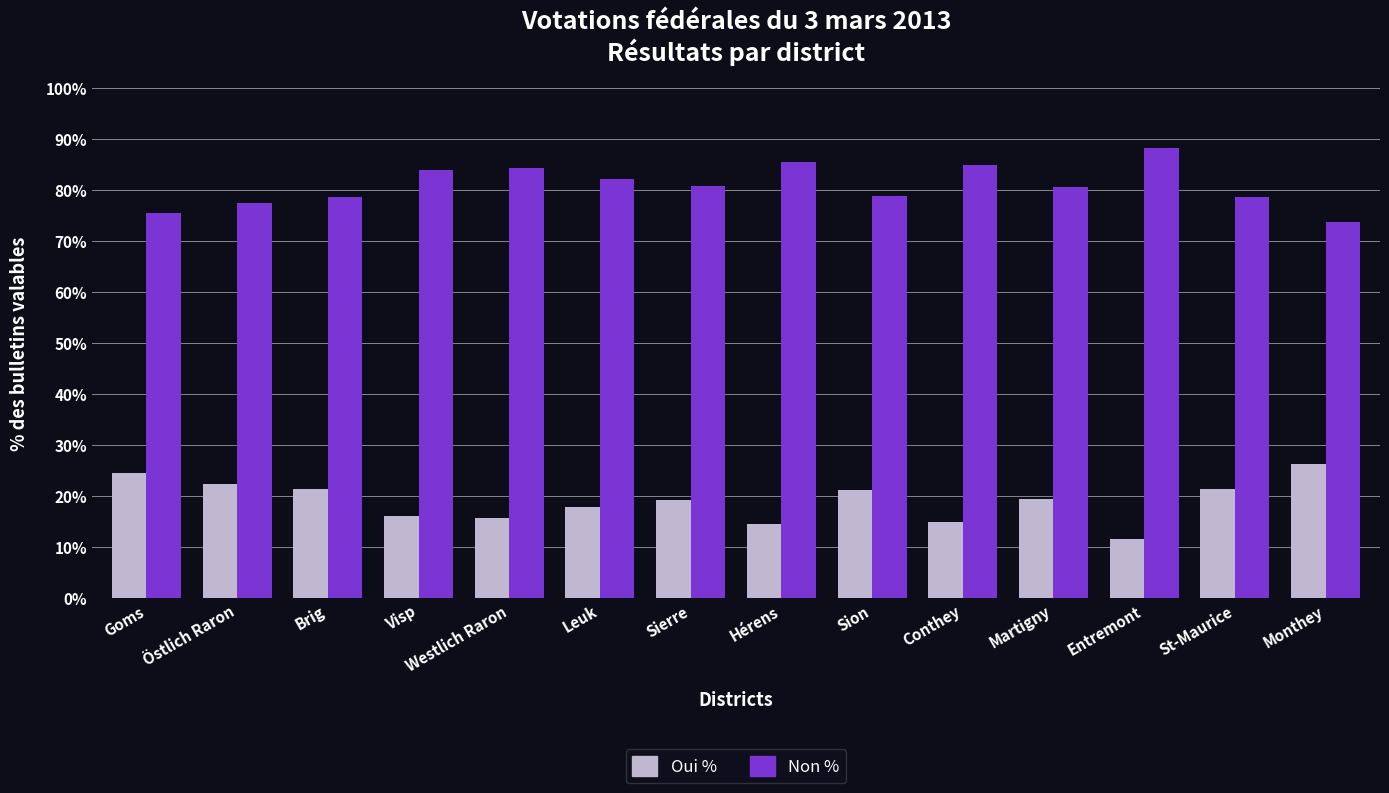

What is the total value across all series at Östlich Raron?

100.0